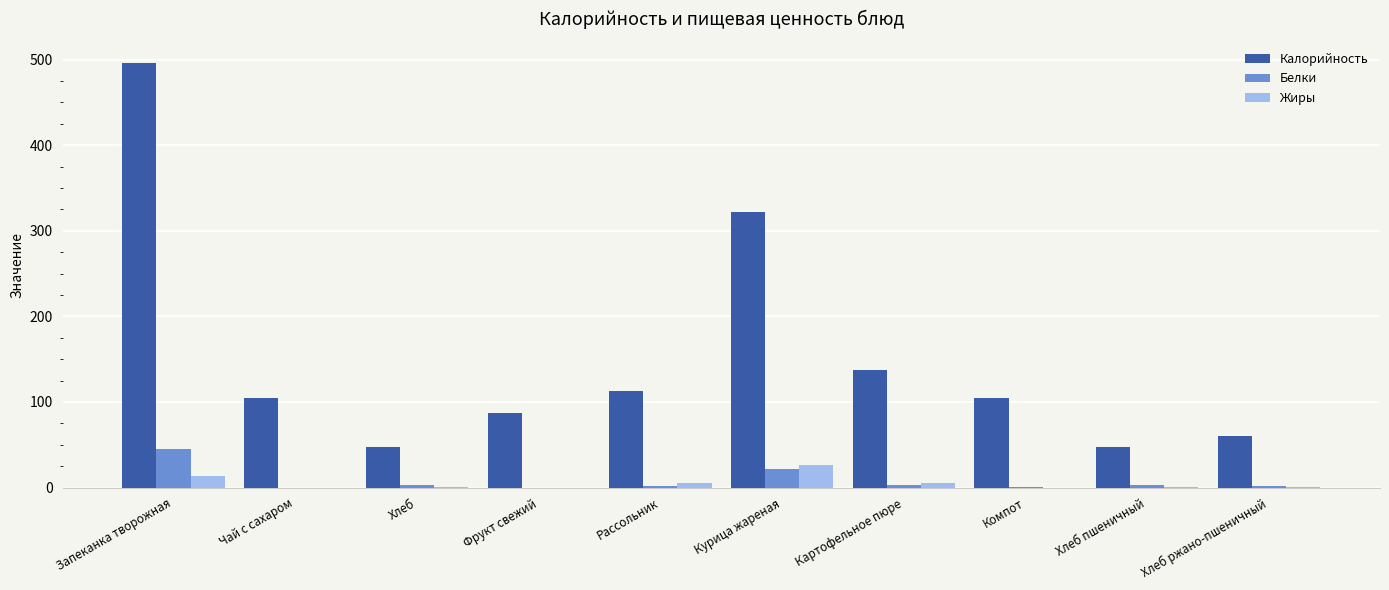

How many categories are shown in the chart?

10